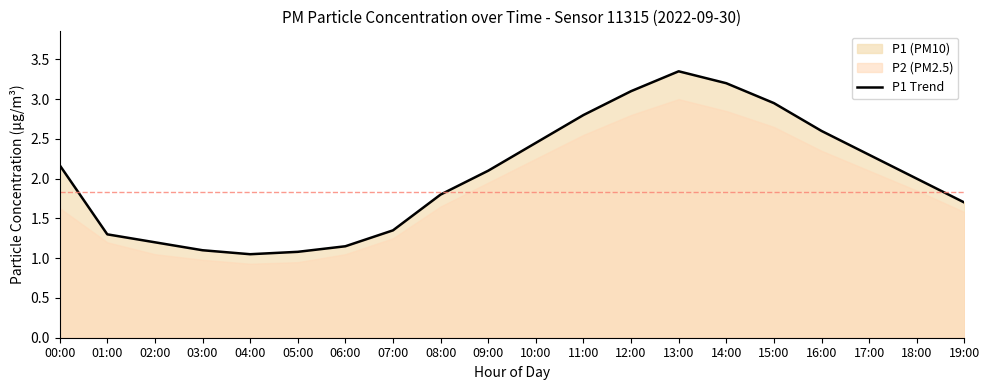

What is the label of the 1st point from the right?

19:00